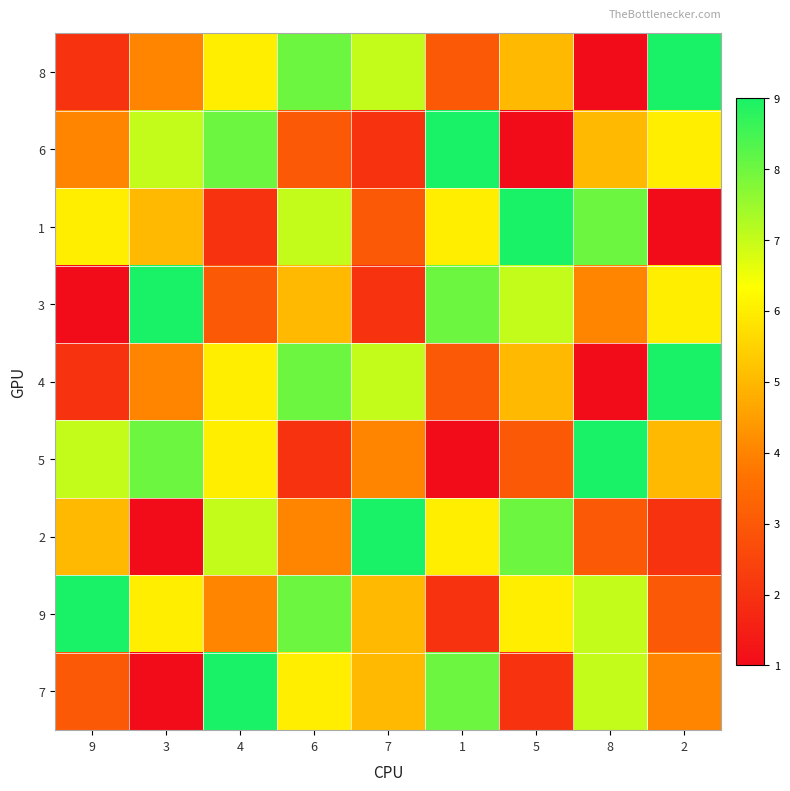

Which series has the largest total across all categories?

9